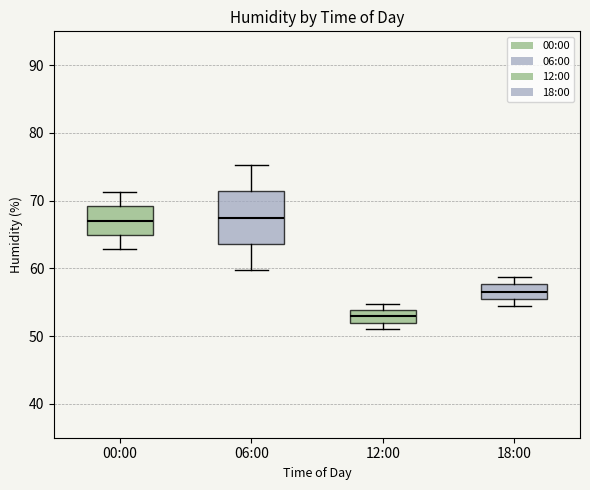

Where is the upper edge of the box for 18:00 on the y-axis? The values are not printed on the chart, so give them approximately, as read against the axis.

58